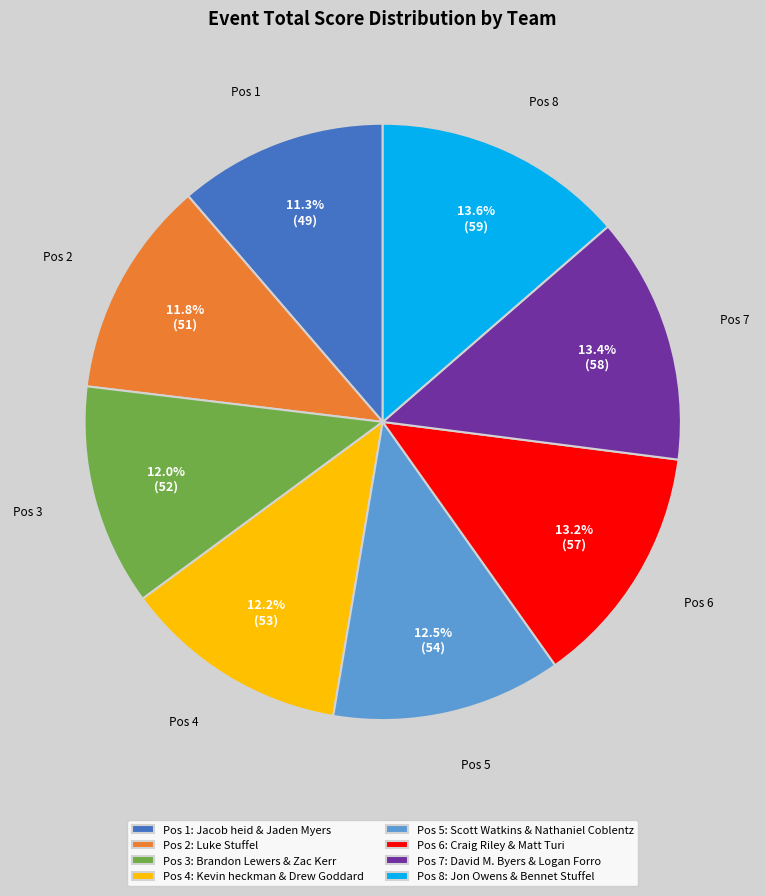

Is there a majority slice in this chart?

No